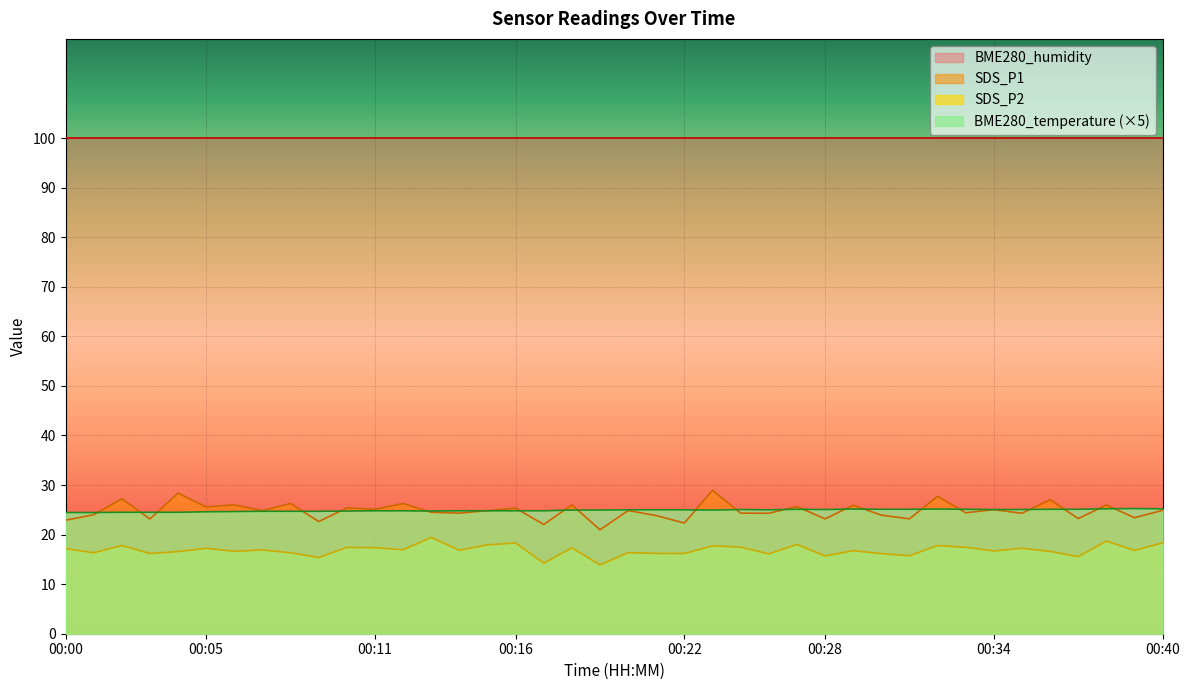

What are all the series names shown in the legend?

BME280_humidity, SDS_P1, SDS_P2, BME280_temperature (×5)